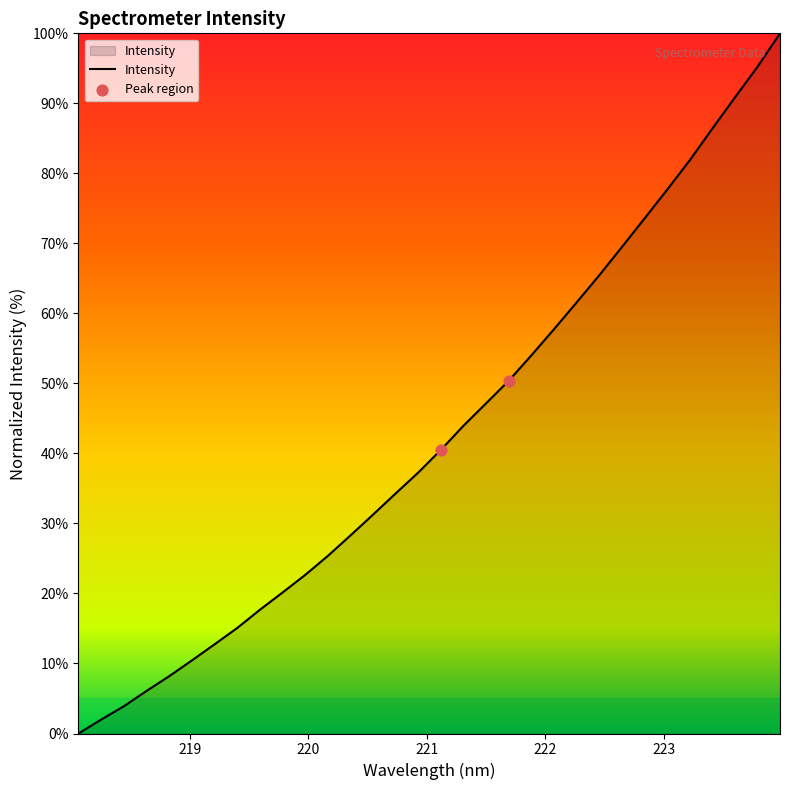

What is the greatest value displayed?

100.0